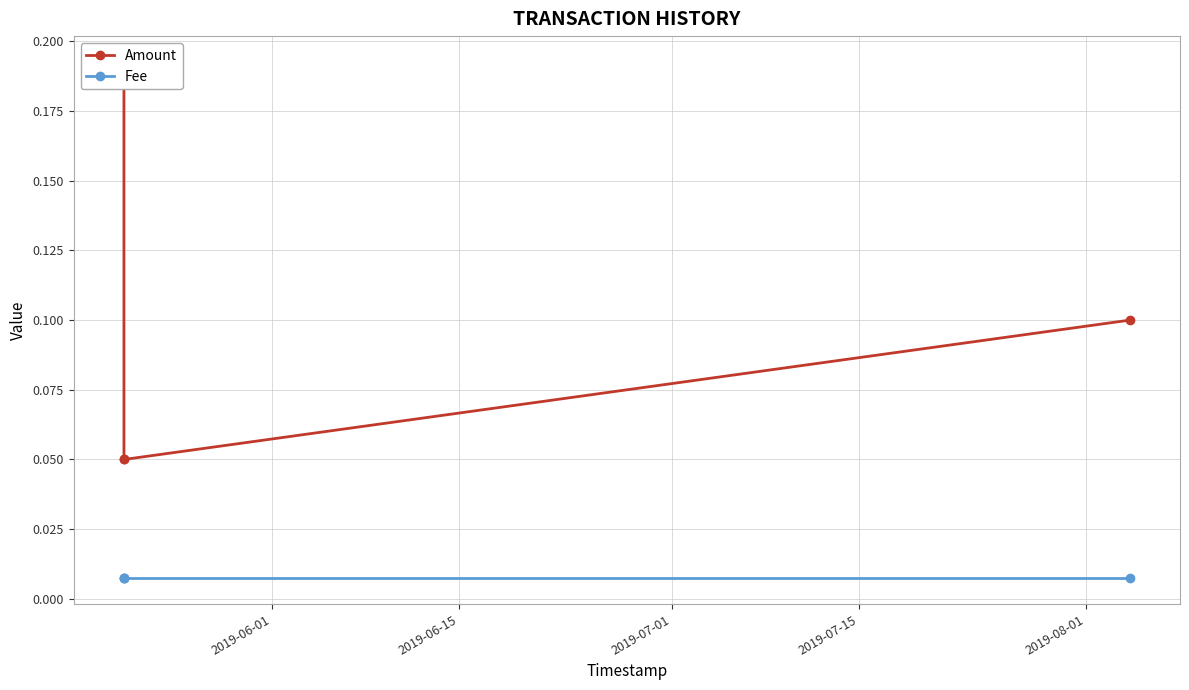

True or false: Amount and Fee cross at least once.

False